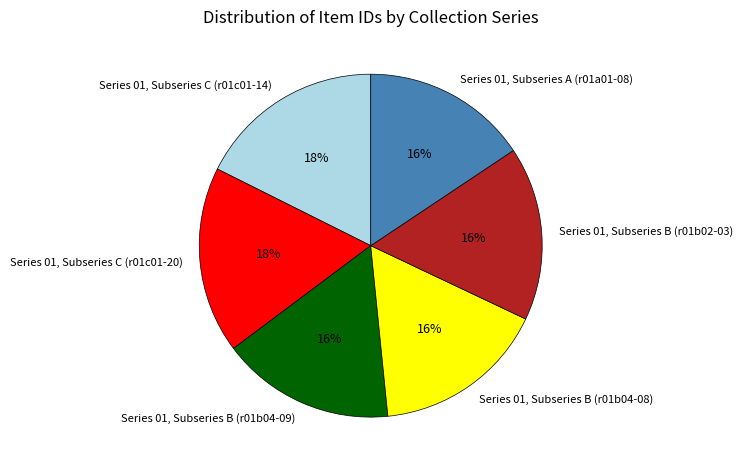

How many slices are in this pie chart?

6